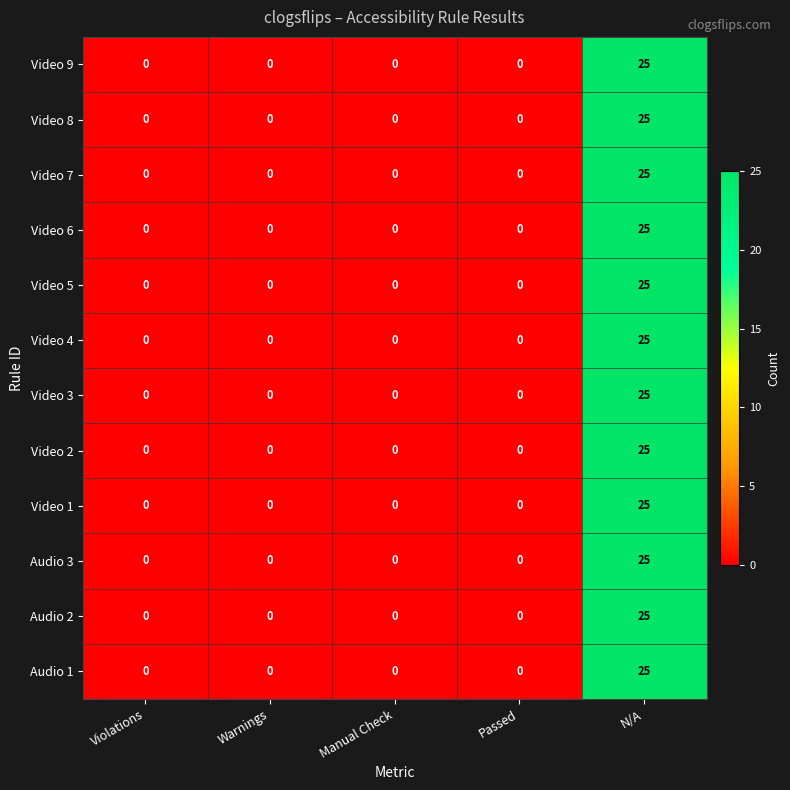

The Video 4 series shows 14 at N/A. True or false?

False